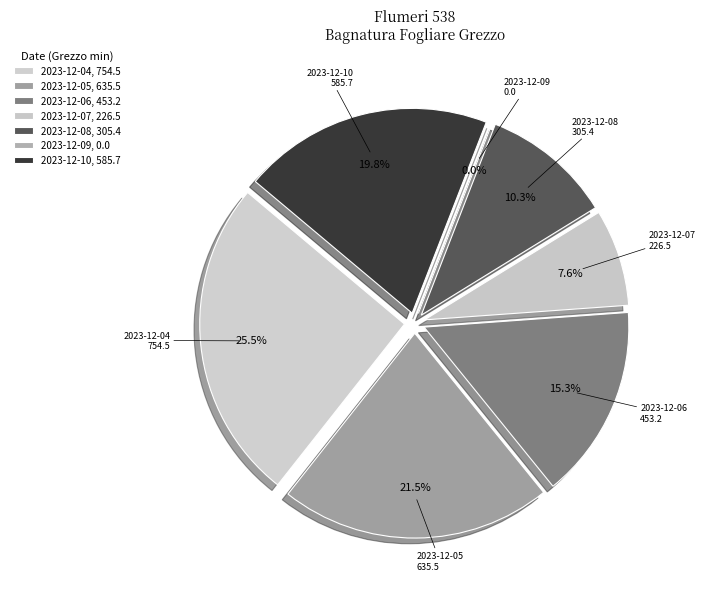

What is the ratio of the value at 2023-12-06 to the value at 2023-12-04?

0.6